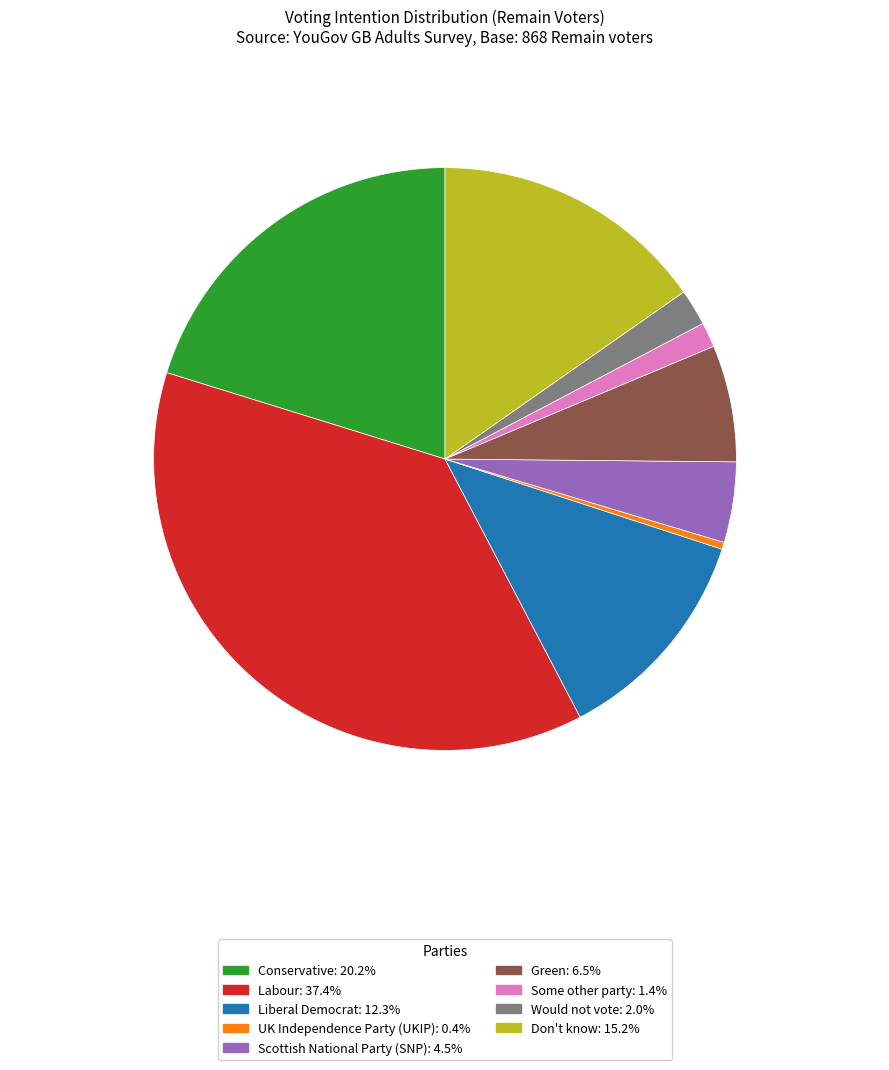

Is the sum of Scottish National Party (SNP): 4.5% and Some other party: 1.4% greater than half?

No